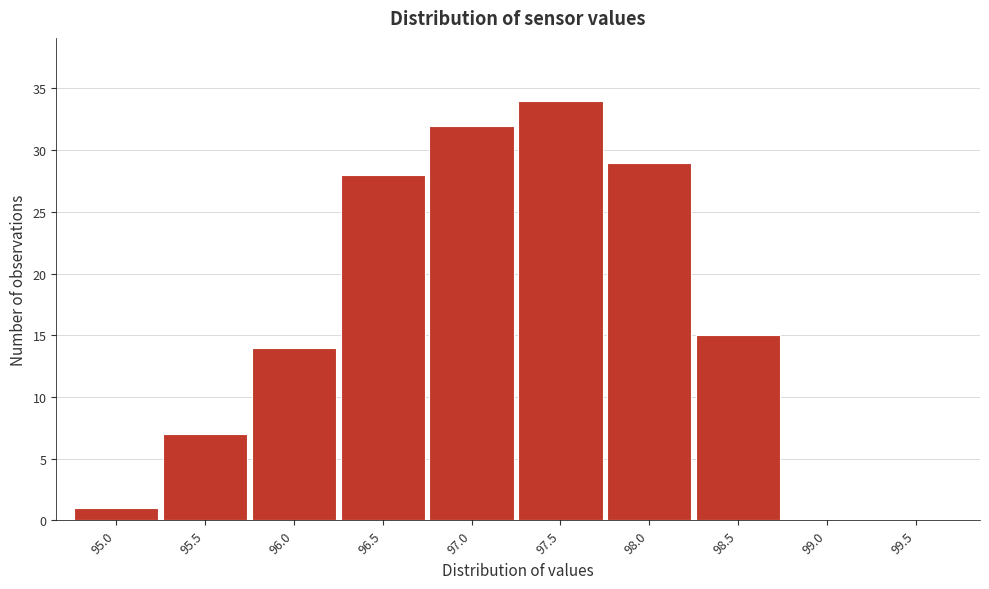

Reading left to right, transcribe all the data shown in this chart.

95.0=1	95.5=7	96.0=14	96.5=28	97.0=32	97.5=34	98.0=29	98.5=15	99.0=0	99.5=0